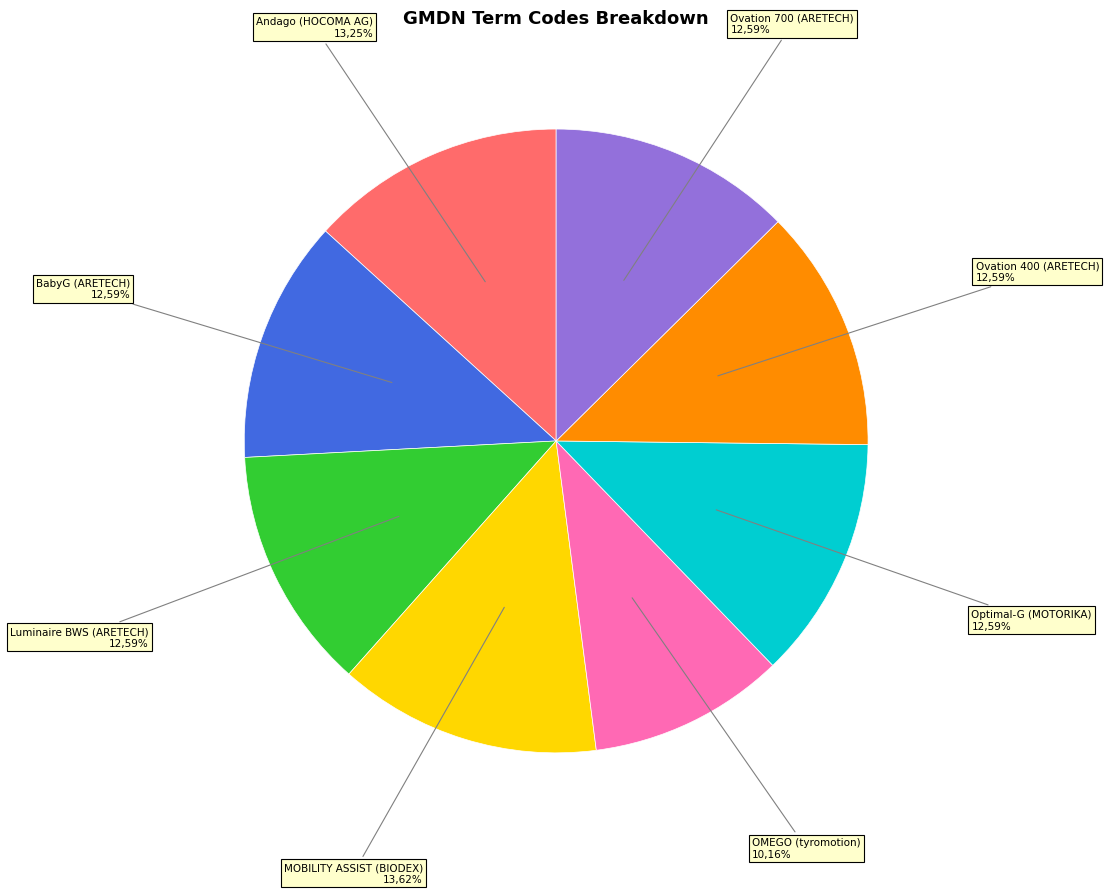

Between Luminaire BWS (ARETECH) and Ovation 700 (ARETECH), which is larger?

Luminaire BWS (ARETECH)